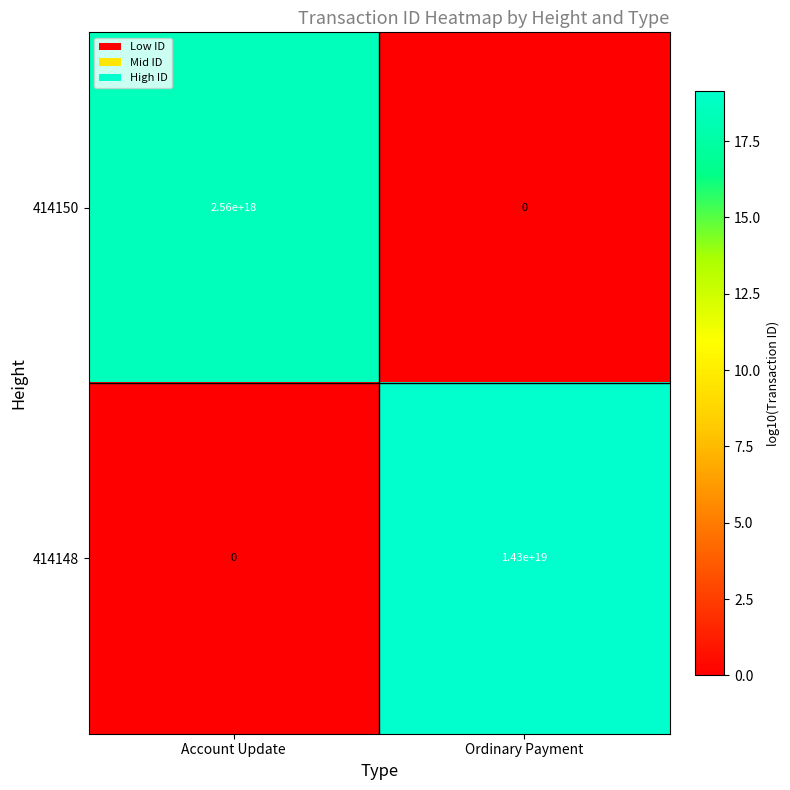

The 414148 series shows 14300000000000000000 at Ordinary Payment. True or false?

True